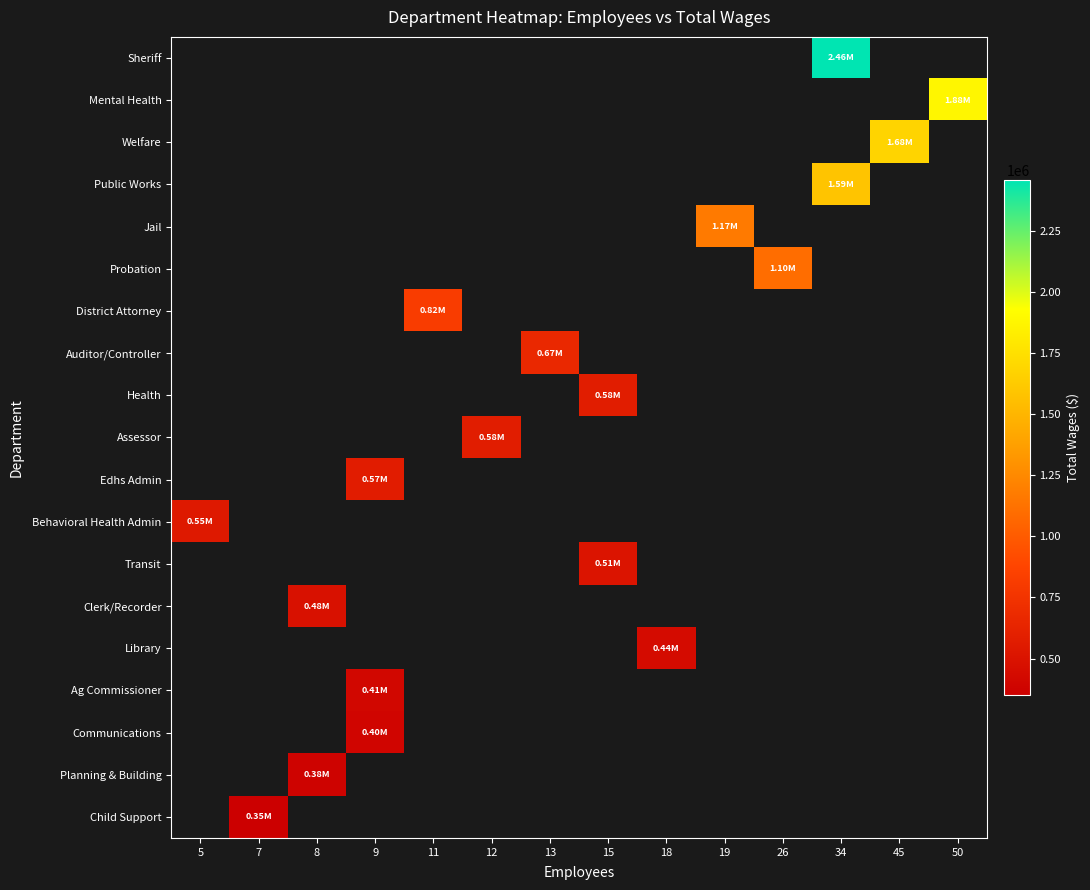

At which category does the chart reach its peak across all series?

34